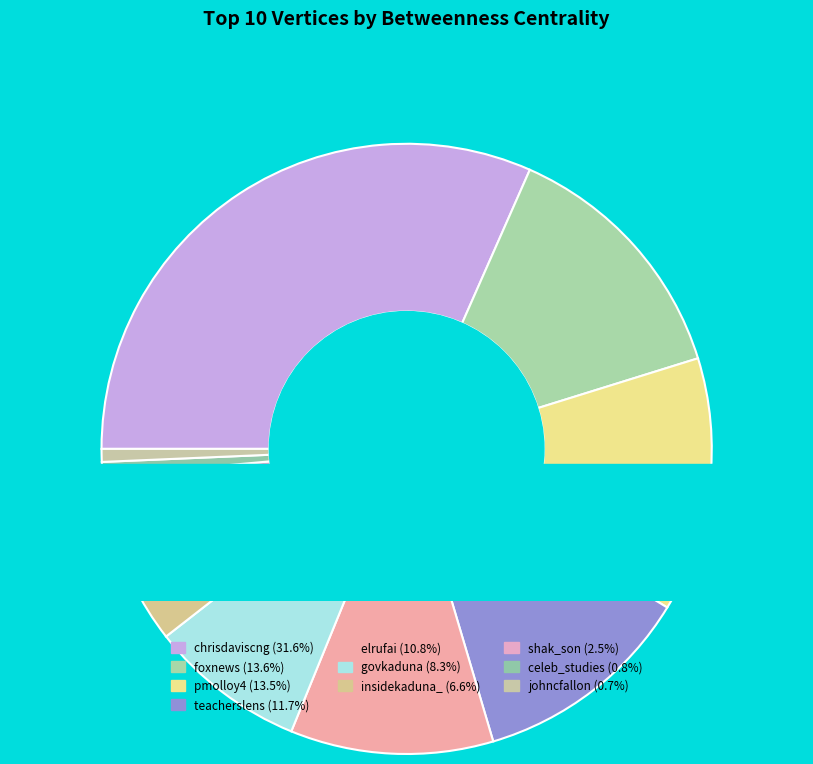

Is it true that insidekaduna_ is 7% of the pie?

True